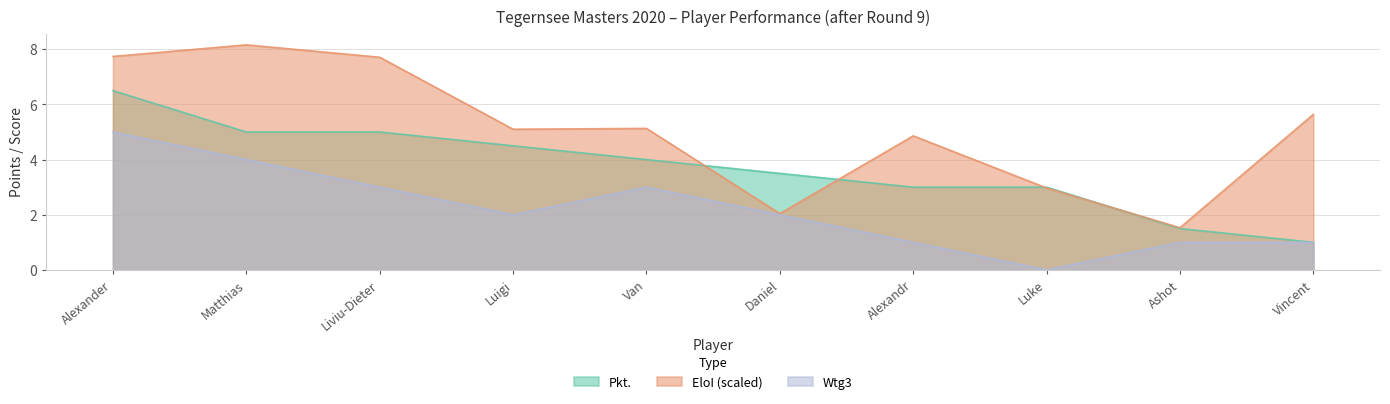

How many data points does each series have?

10